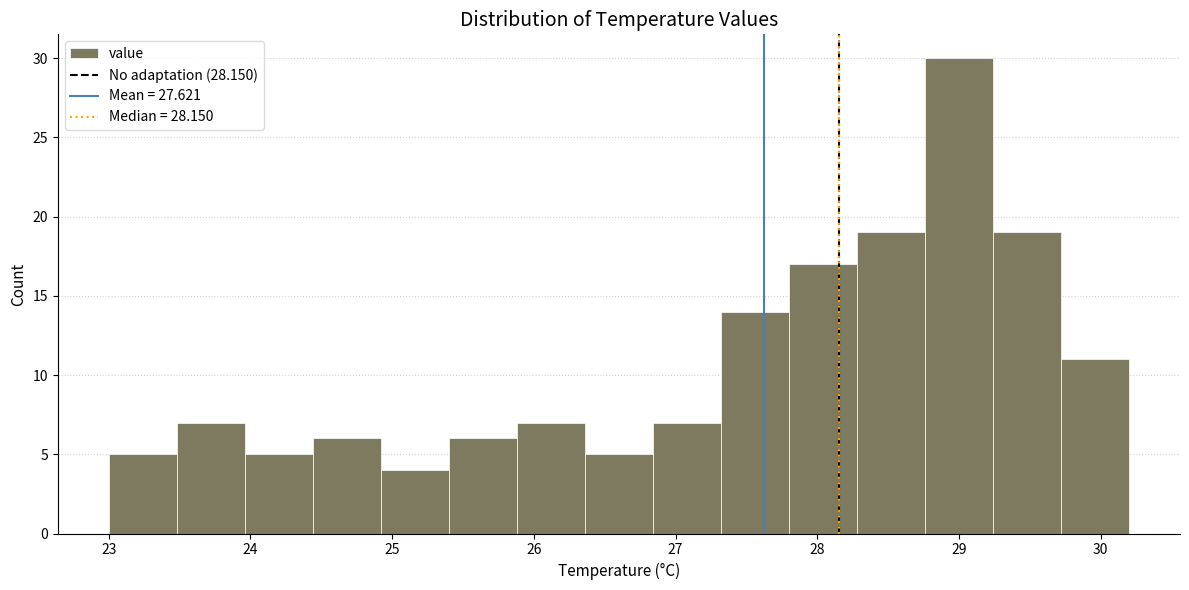

What is the height of the bar covering 28.76 to 29.24 on the x-axis? Neither the bar edges nor the heights are printed on the chart, so give them approximately, as read against the axes.

30